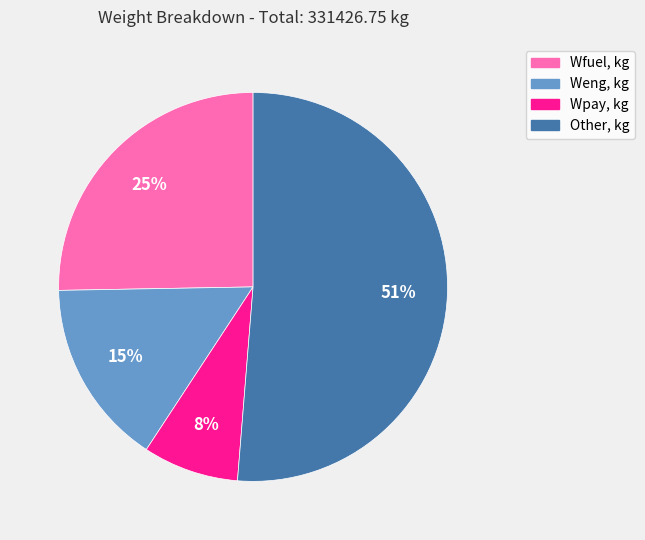

What percentage is the Wfuel, kg slice, to the nearest percent?

25%